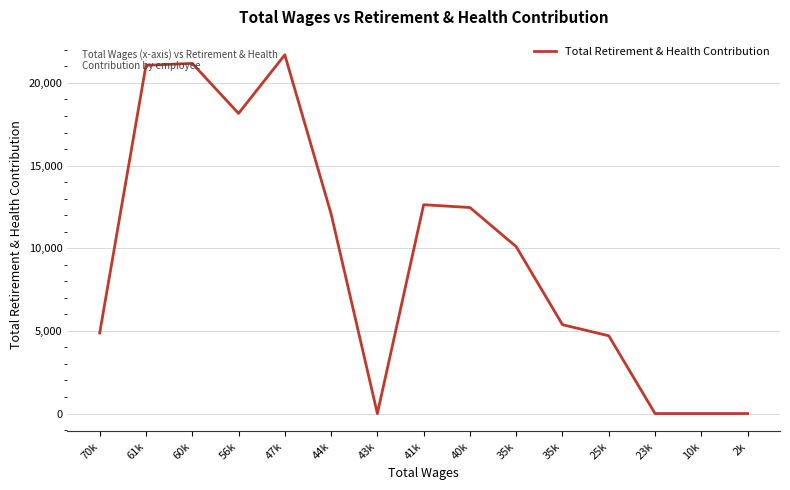

Does the chart have visible grid lines?

Yes